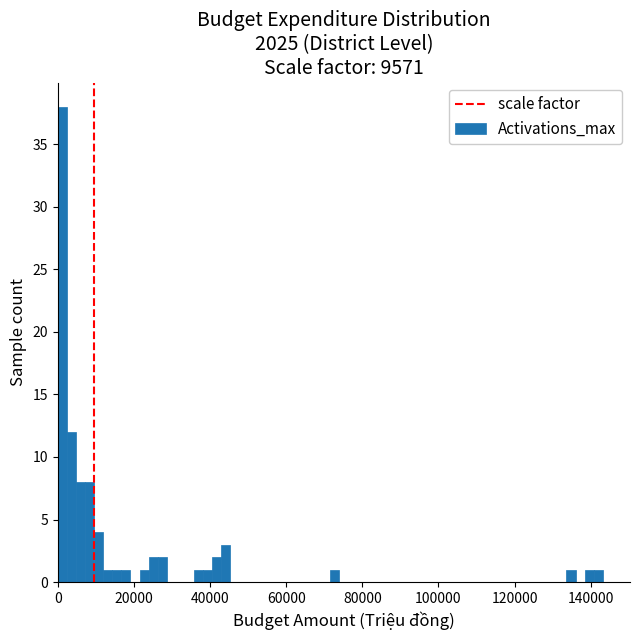

Around what value on the x-axis is the tallest bar? Give the approximate position of its centre, as read against the axis.

2000